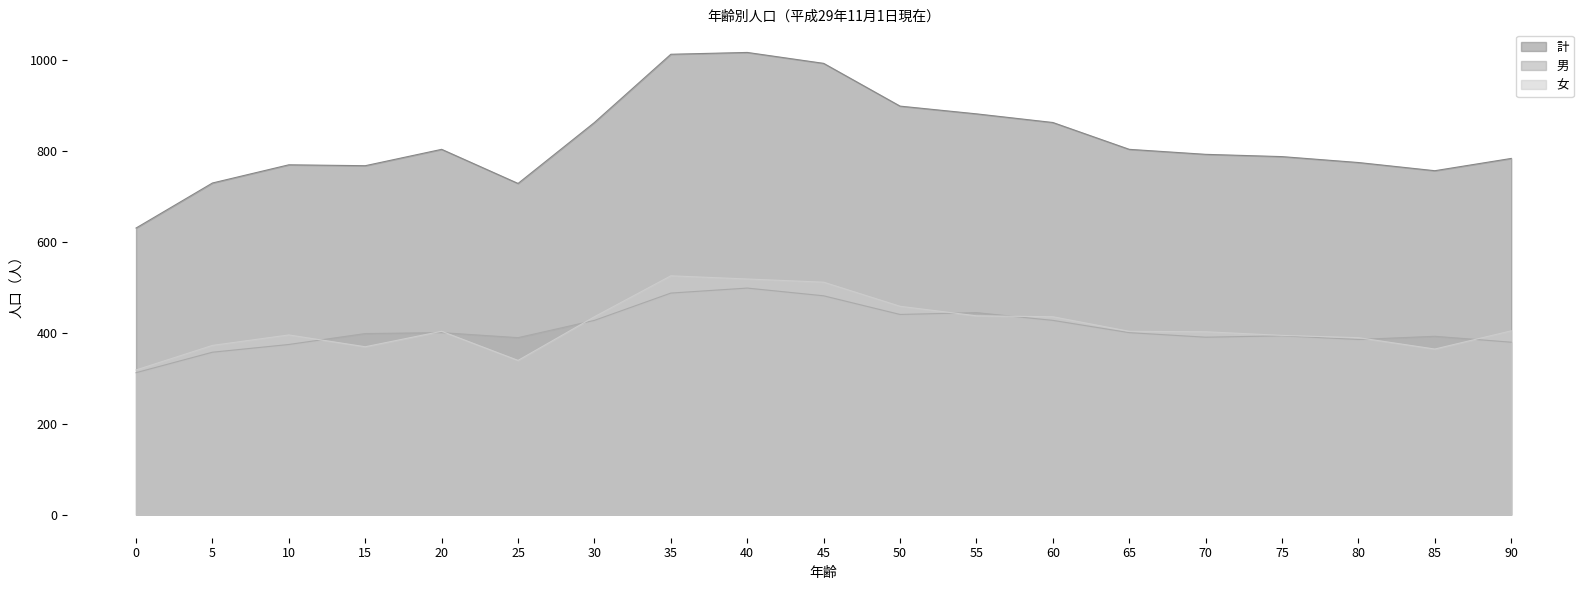

Is it true that 男 equals 400 at 65?

True